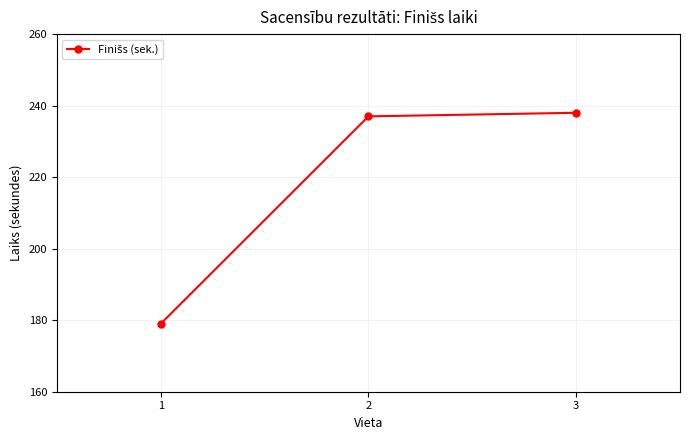

What is the value of the 1st point from the left?

179